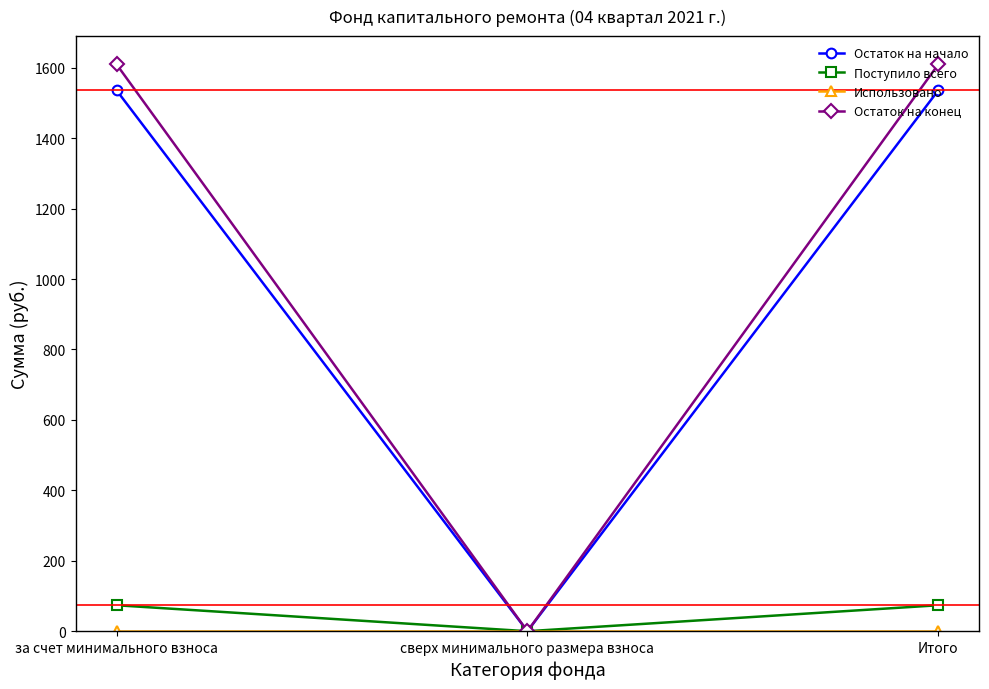

What is the spread (max minus min) of values at Итого?

1609.2